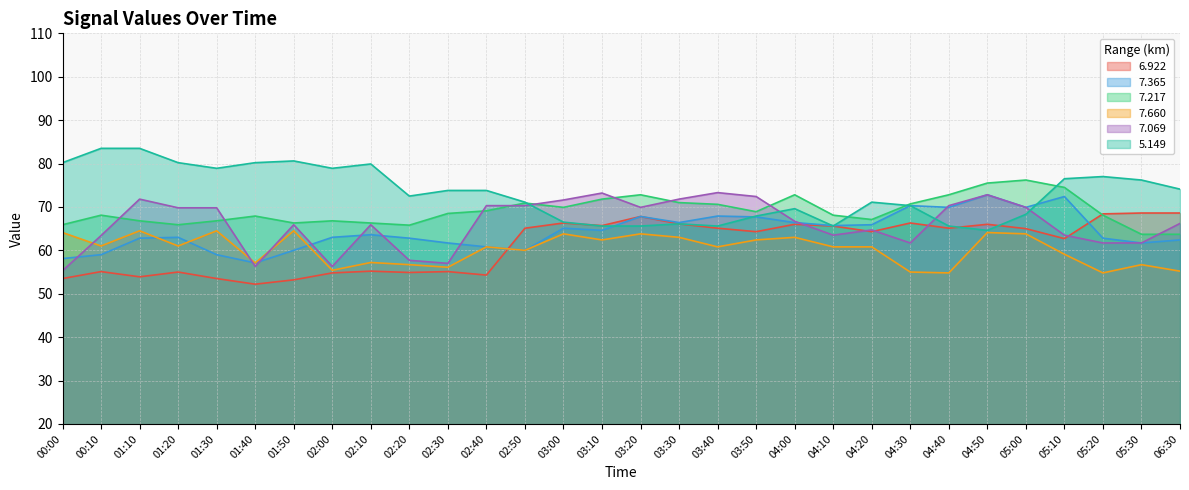

The value of 5.149 at 03:10 is 65.6. True or false?

True